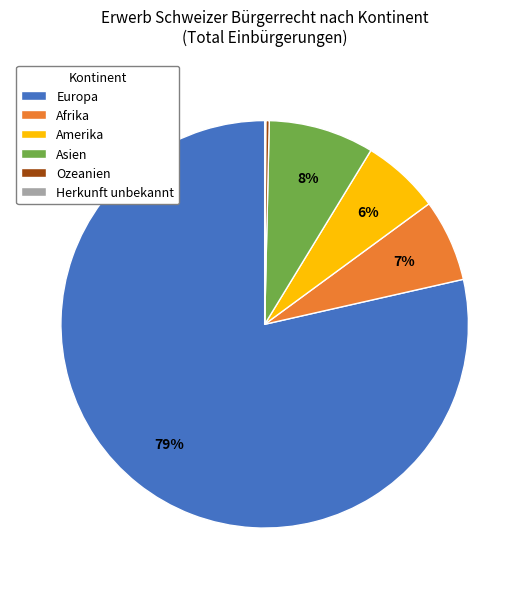

Which category has the biggest portion of the pie?

Europa